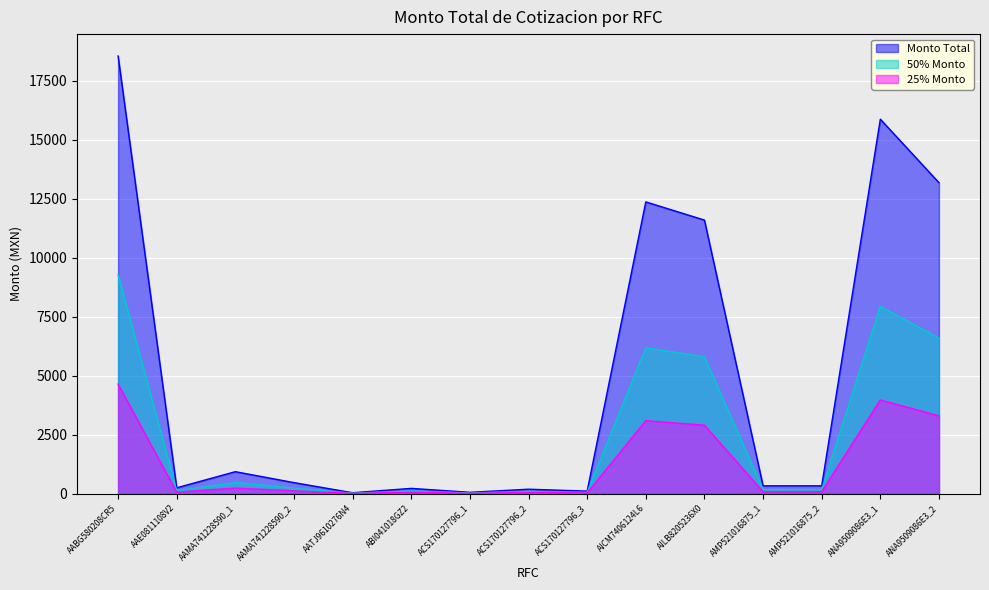

Where does the data first go above 328?

AABG580208CR5